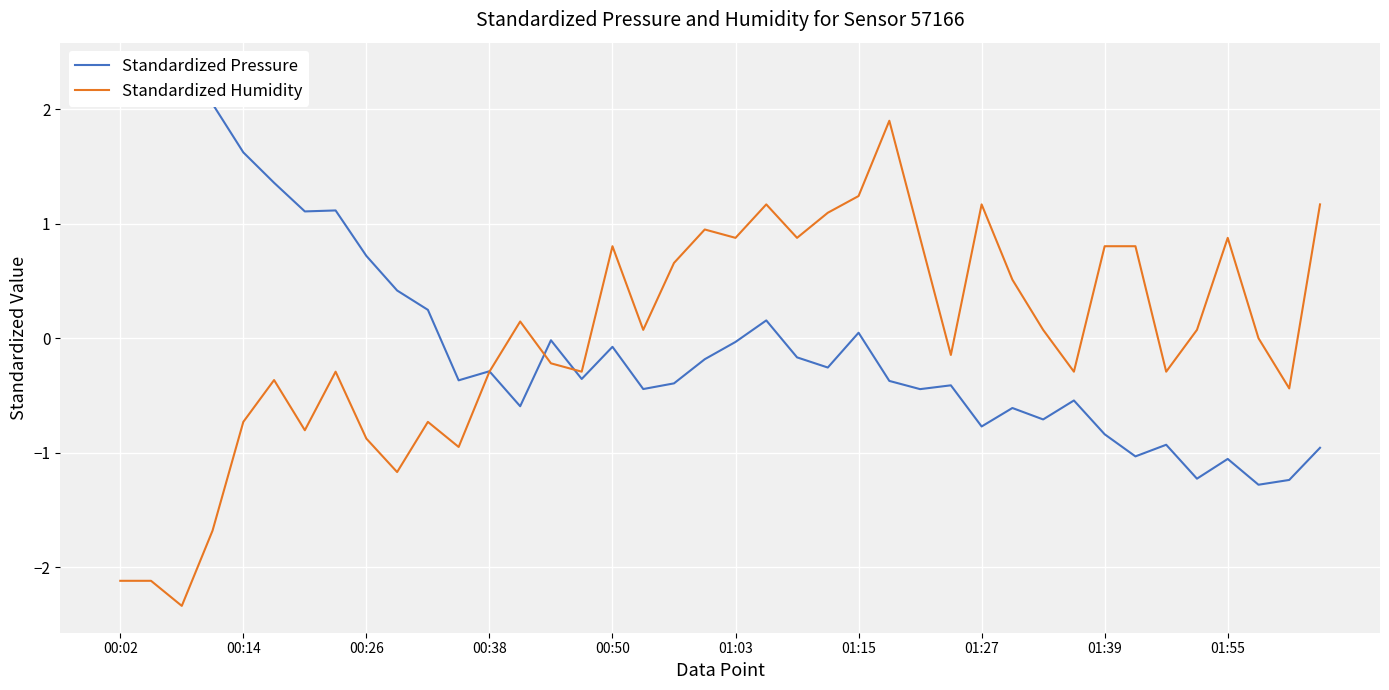

Is this an area chart (filled region under the line)?

No